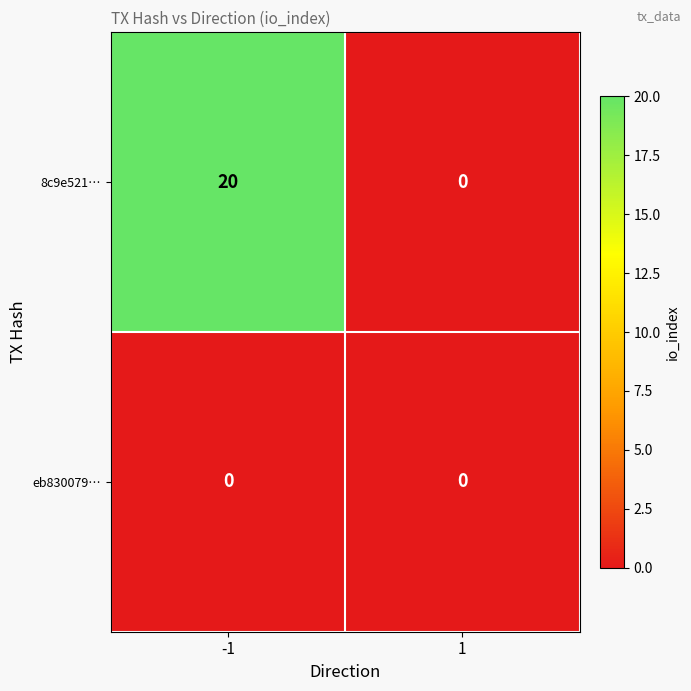

What is the maximum value shown in the chart?

20